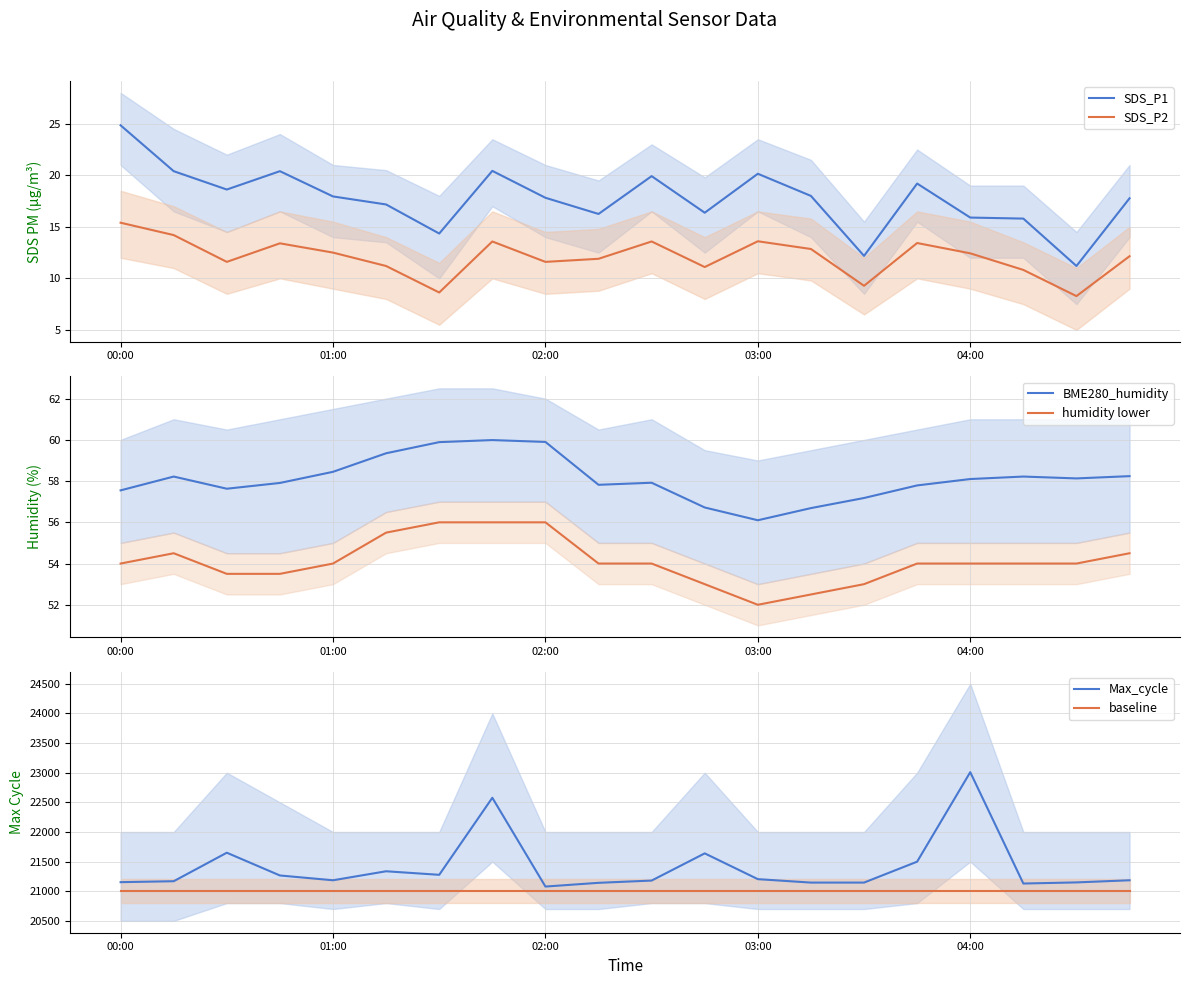

At how many categories does at least one series exceed 5034?

20